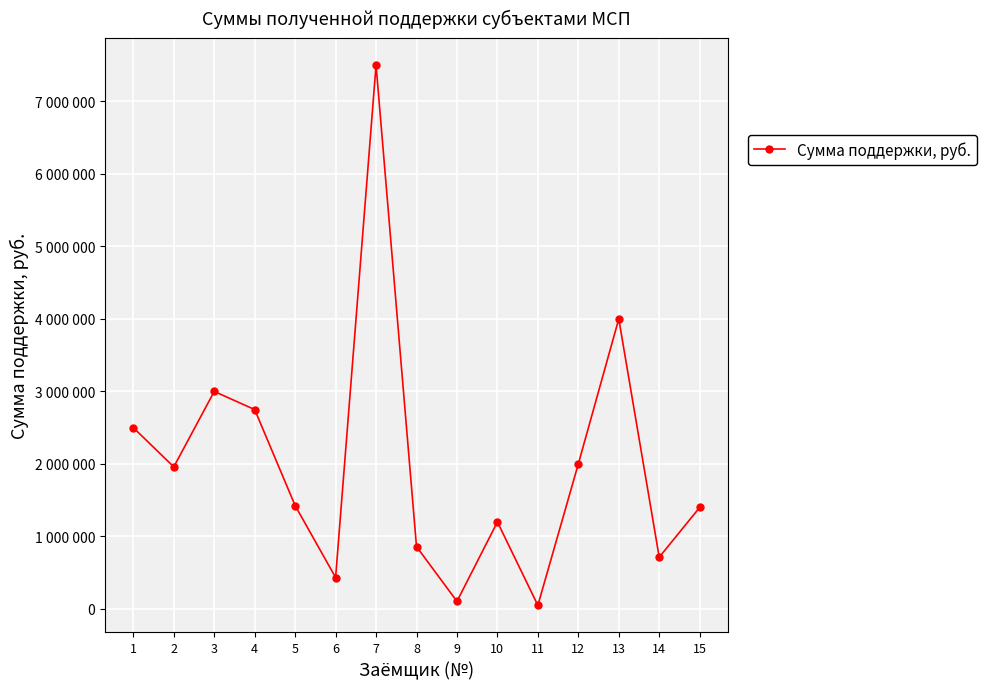

Is this an area chart (filled region under the line)?

No